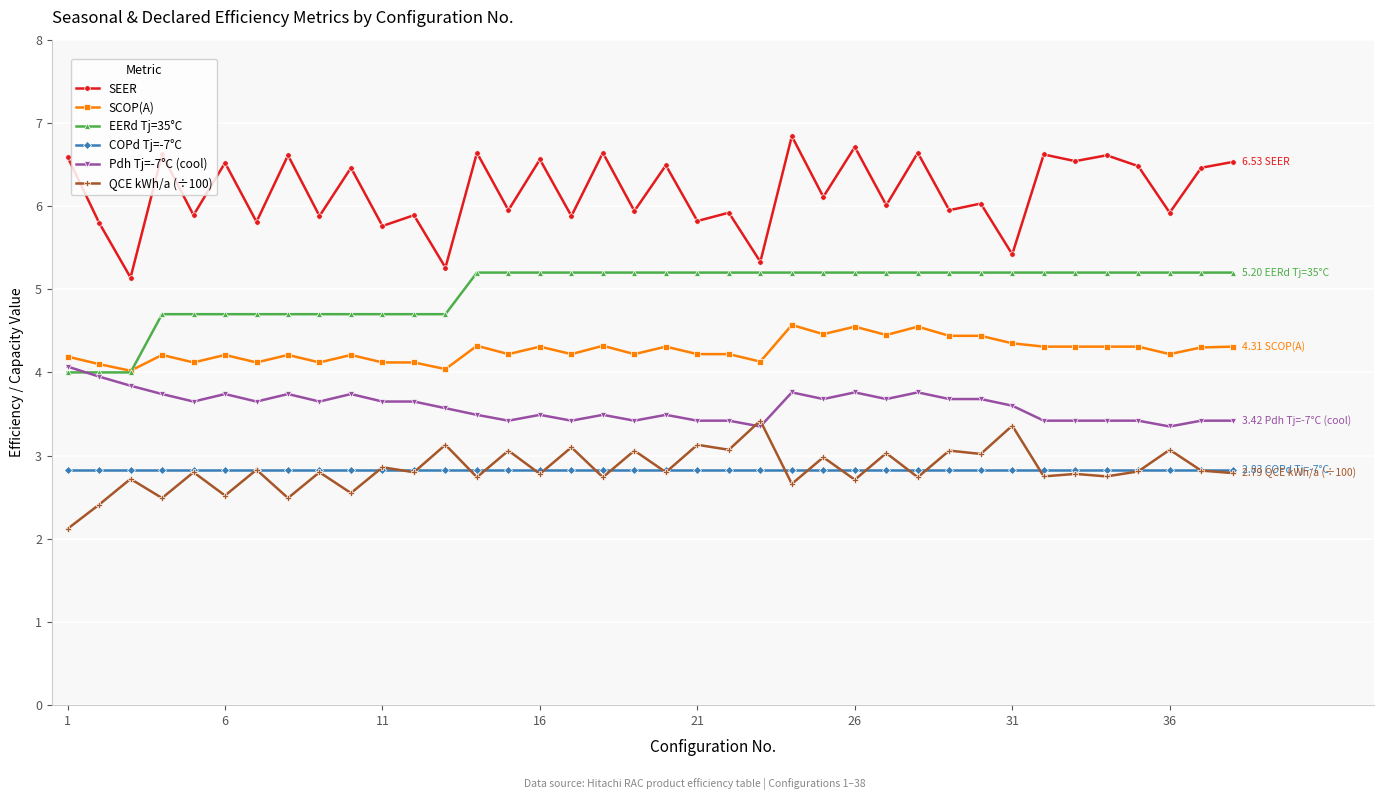

True or false: COPd Tj=-7°C and Pdh Tj=-7°C (cool) intersect in this chart.

False